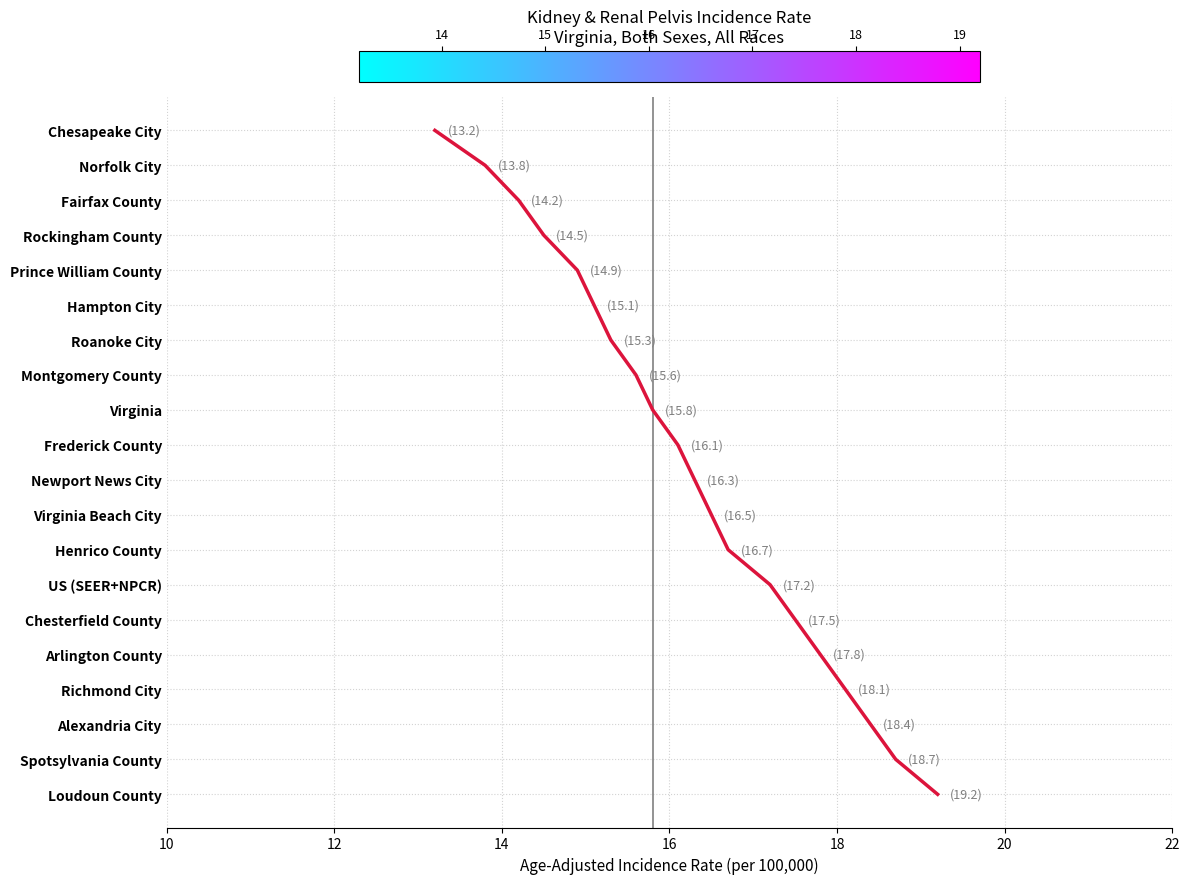

What is the ratio of the value at 14 to the value at 12?

1.2